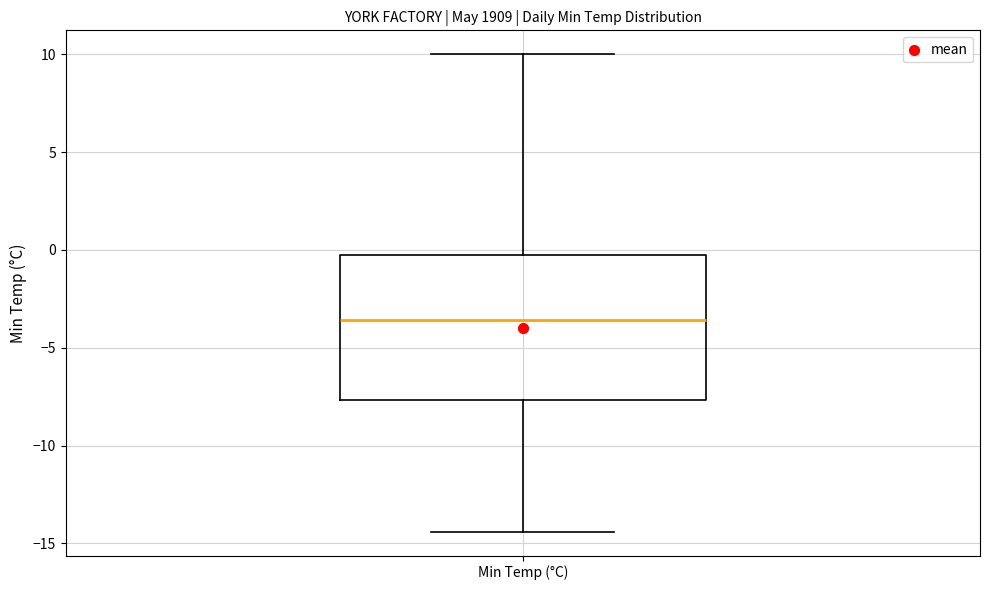

Transcribe this box plot: give where the median line is, the range the box spans, and where the two whiskers end, as read against the y-axis. The values are not printed on the chart, so give them approximately, as read against the axis.

median -3.5, box -7.5 to -0.5, whiskers -14.5 to 10.0